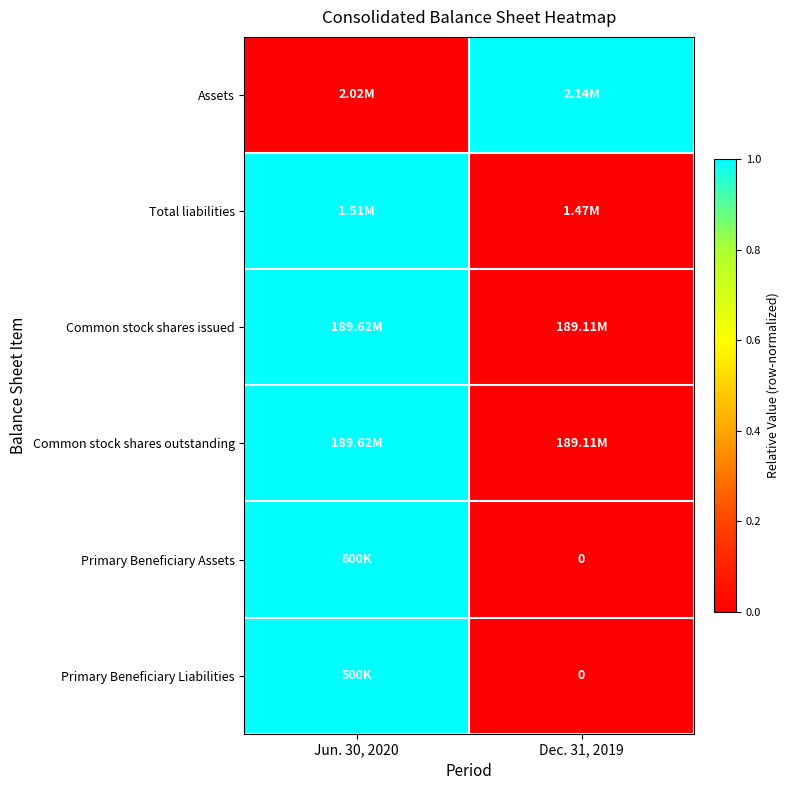

How many data points in Primary Beneficiary Liabilities are less than 1?

1